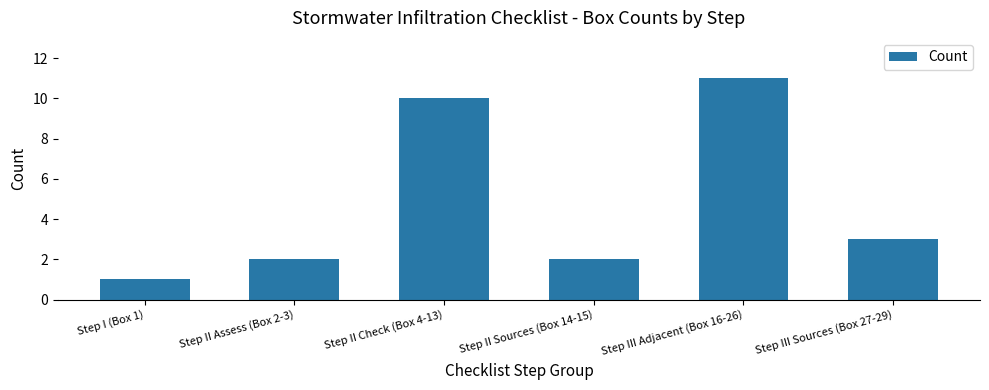

Count the values in the range 2 to 10.

4